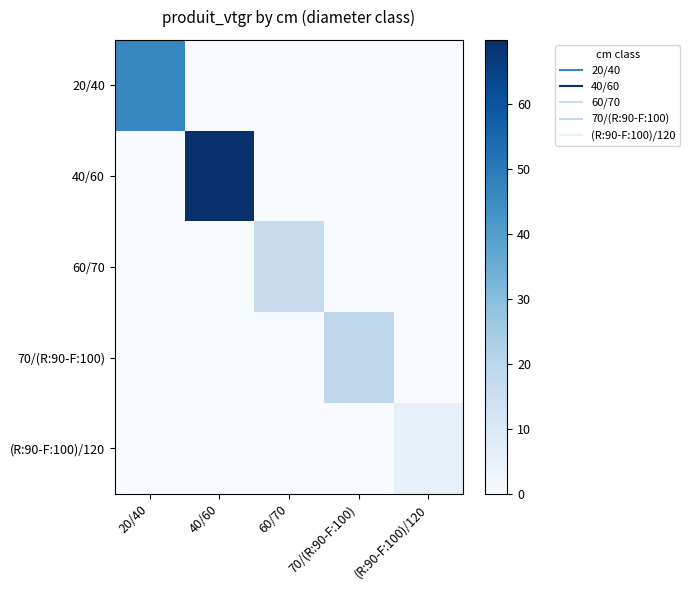

Between 70/(R:90-F:100) and 60/70, which is larger?

70/(R:90-F:100)